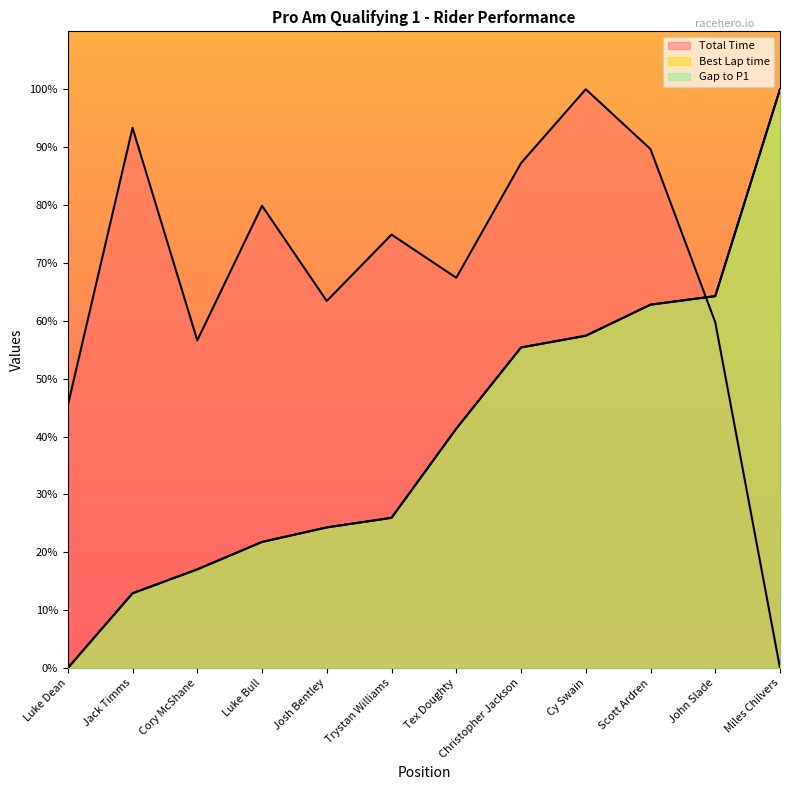

The value of Gap to P1 at Miles Chilvers is 157.9. True or false?

False